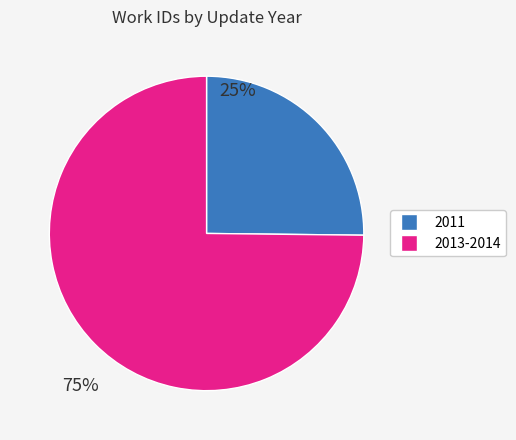

Which category accounts for the majority?

2013-2014